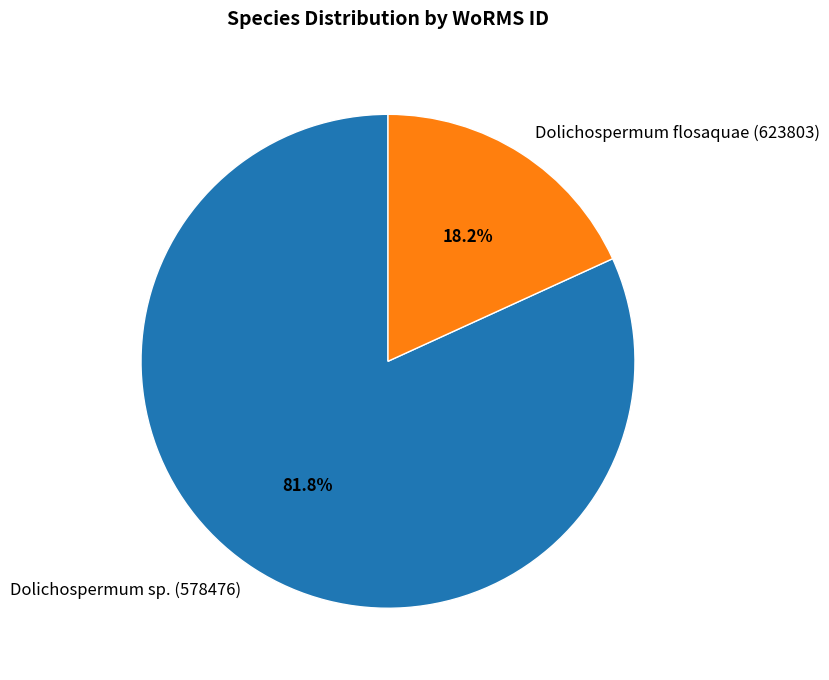

Which category accounts for the majority?

Dolichospermum sp. (578476)